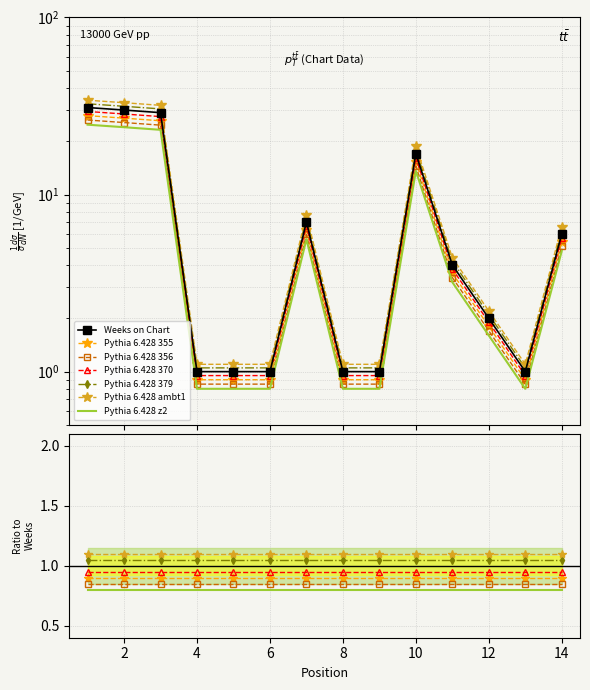

How many data points are less than 4?

7